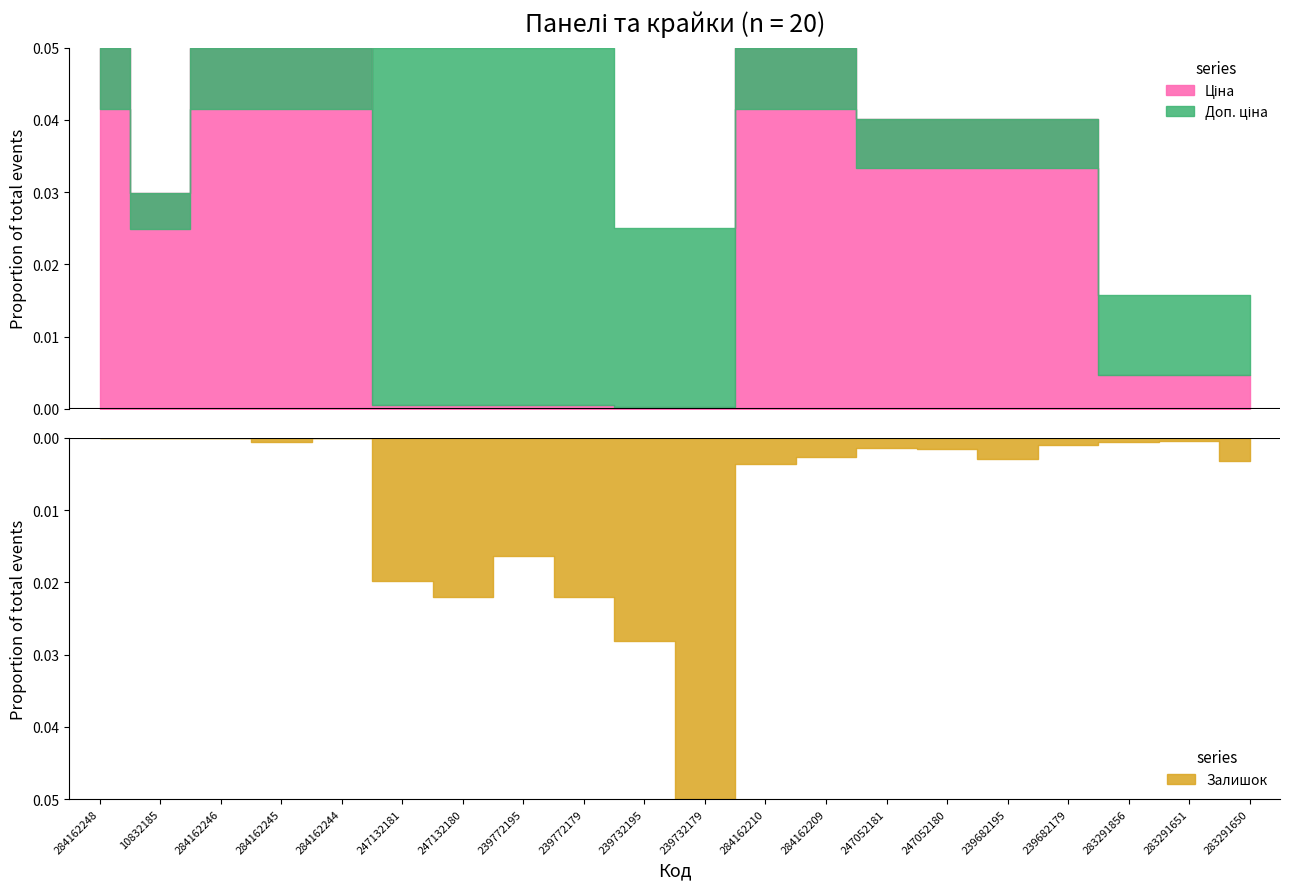

What is the label of the 4th point from the left?

284162245